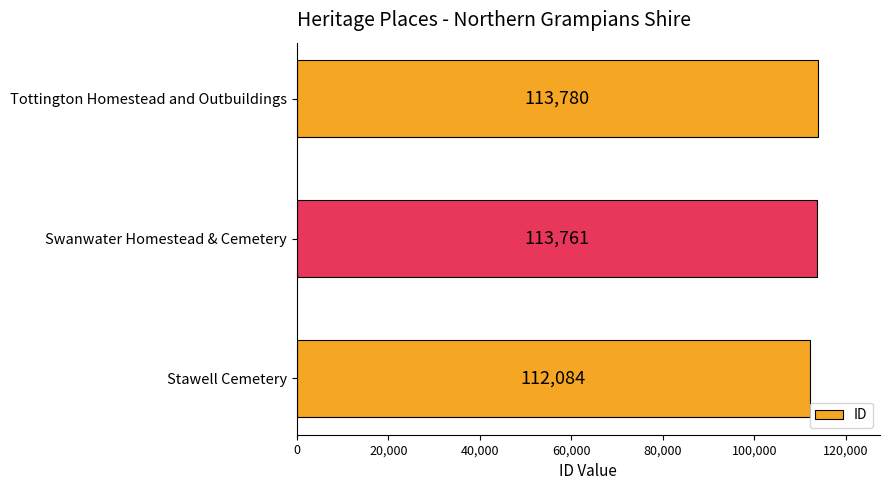

At which label is the value closest to 112932?

Swanwater Homestead & Cemetery